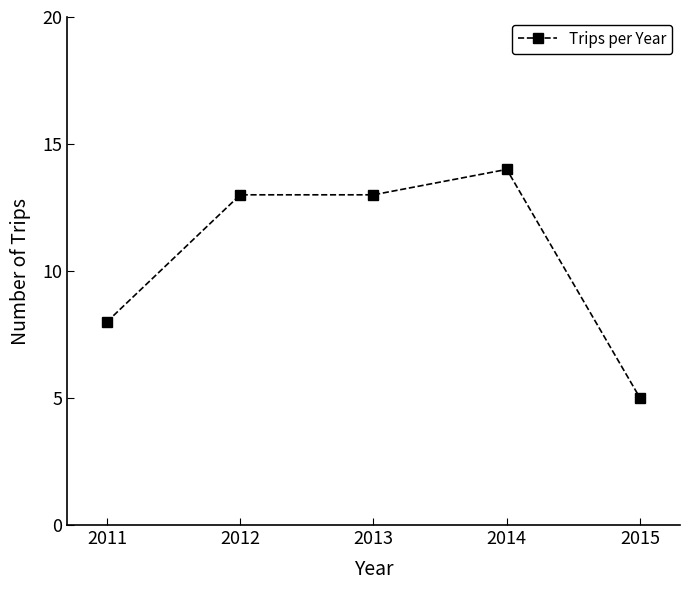

The chart shows a value of 4 at 2012. True or false?

False